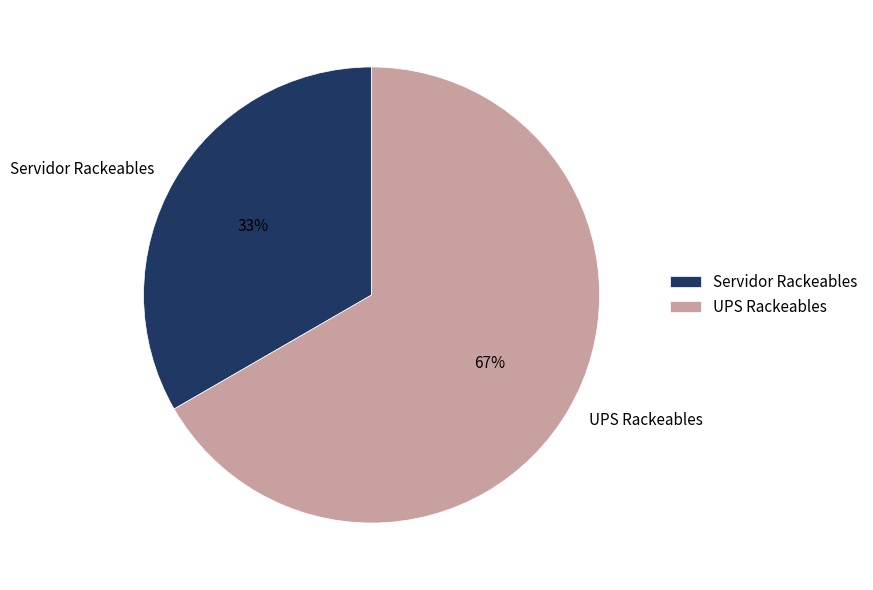

Which slice is the smallest?

Servidor Rackeables